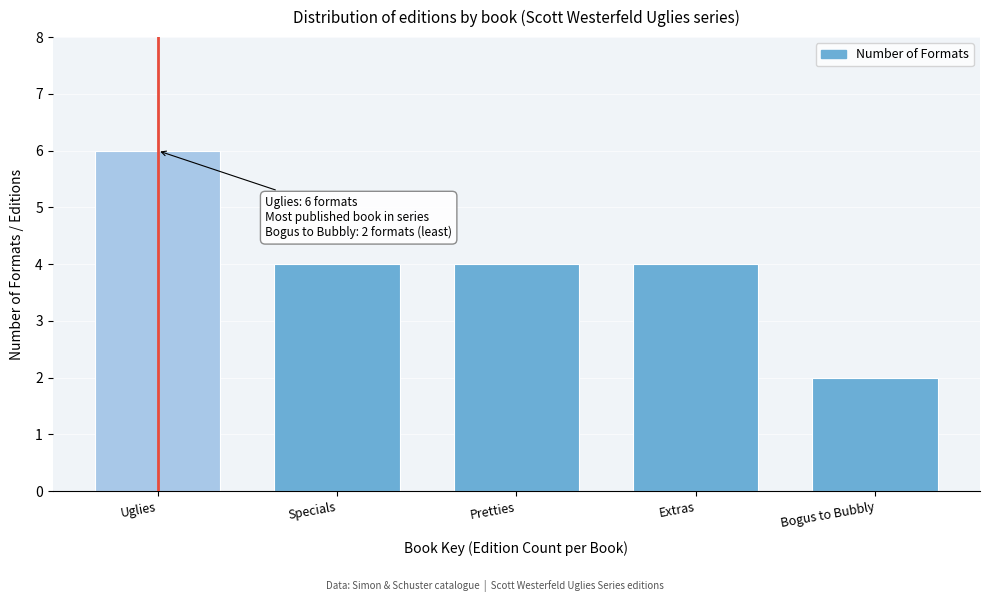

Reading right to left, extract all data points from this chart.

Bogus to Bubbly=2	Extras=4	Pretties=4	Specials=4	Uglies=6